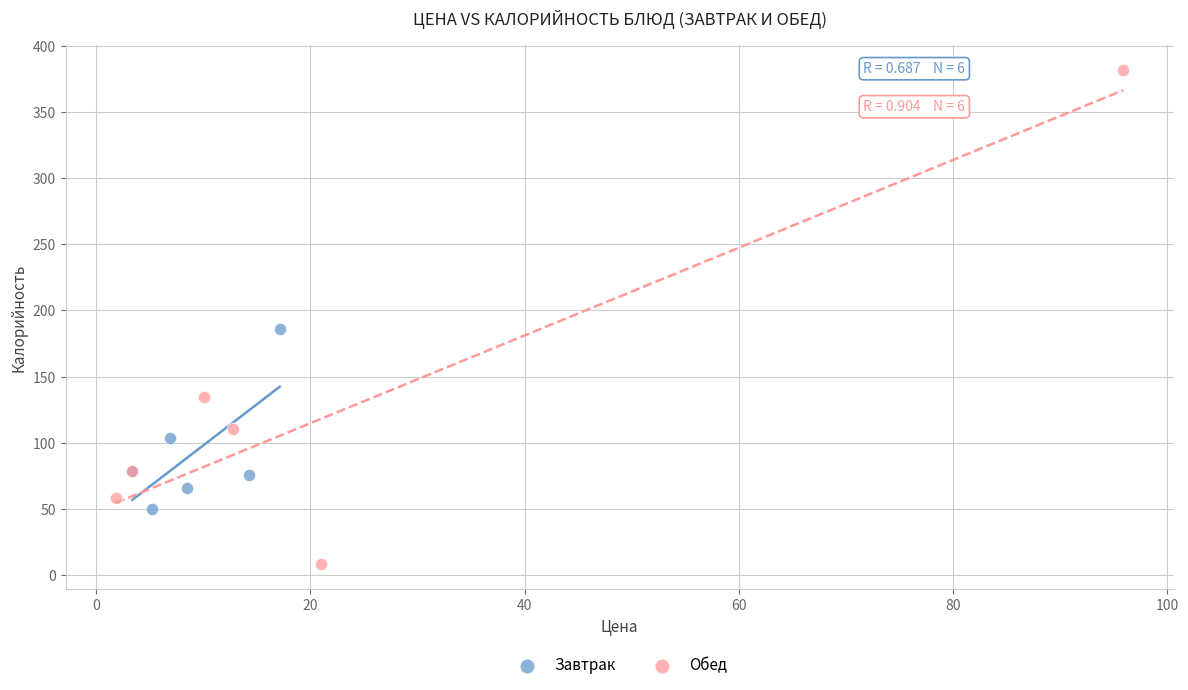

Which series has the widest spread of Y values?

Обед